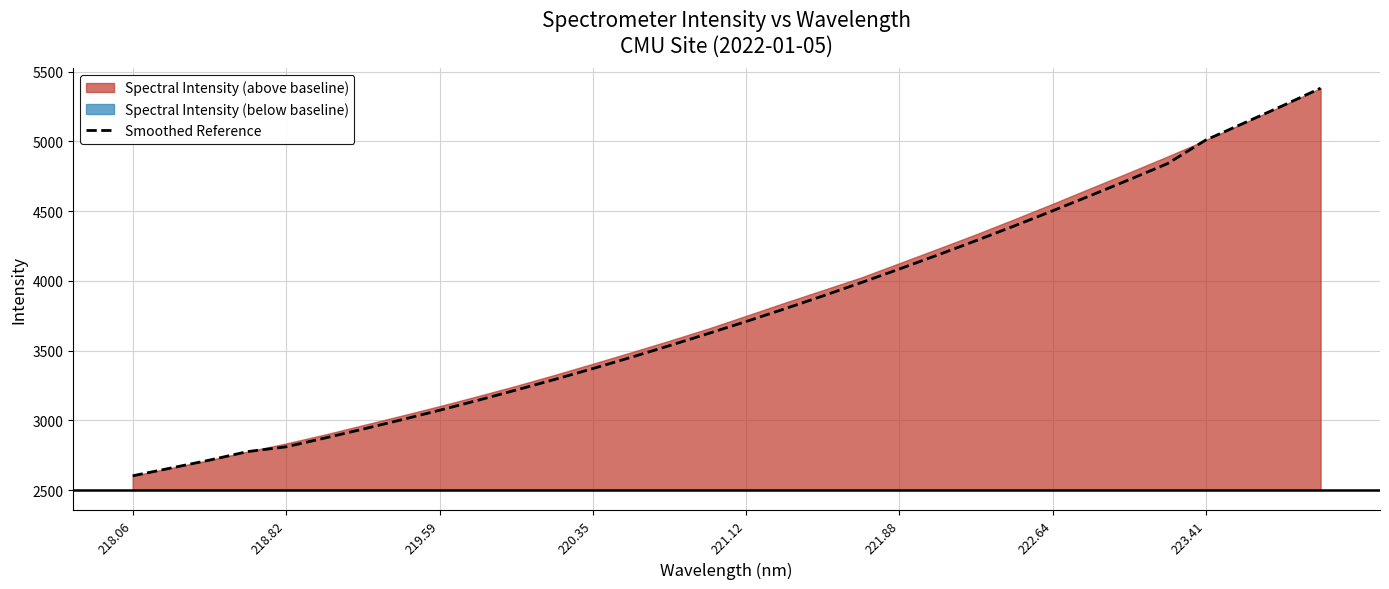

Is it true that Smoothed Reference equals 3158.6 at 223.41?

False